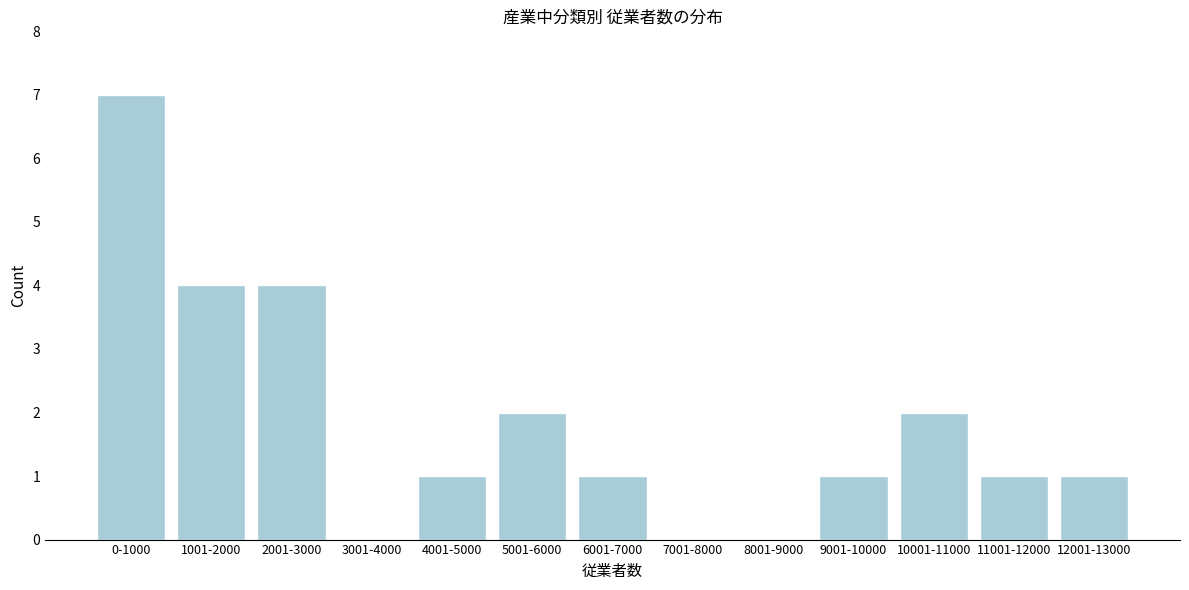

Reading right to left, transcribe all the data shown in this chart.

12001-13000=1	11001-12000=1	10001-11000=2	9001-10000=1	8001-9000=0	7001-8000=0	6001-7000=1	5001-6000=2	4001-5000=1	3001-4000=0	2001-3000=4	1001-2000=4	0-1000=7